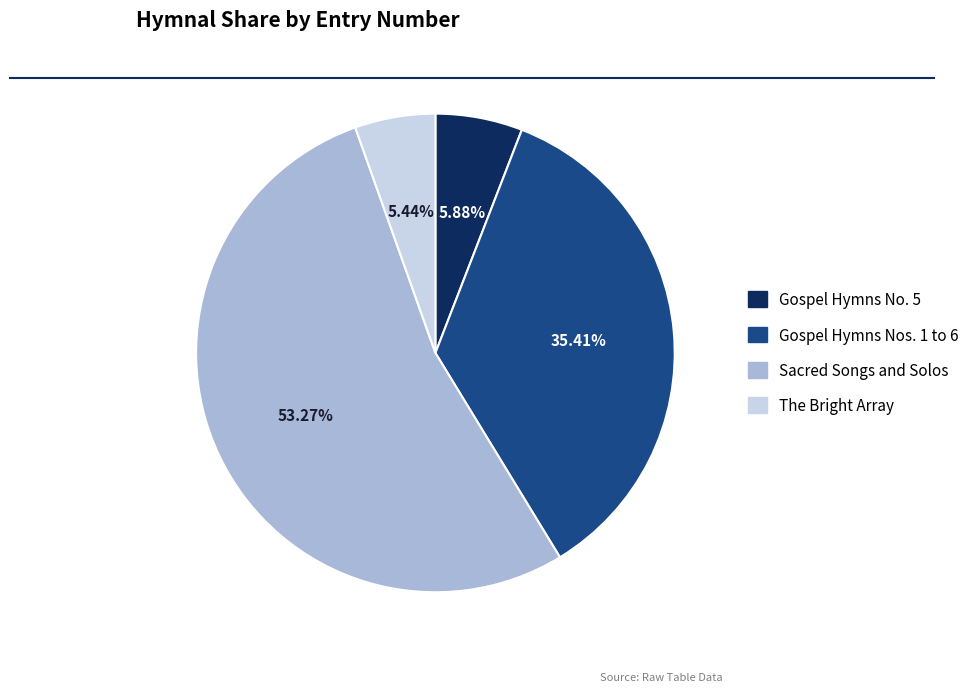

Count the number of slices in the pie.

4